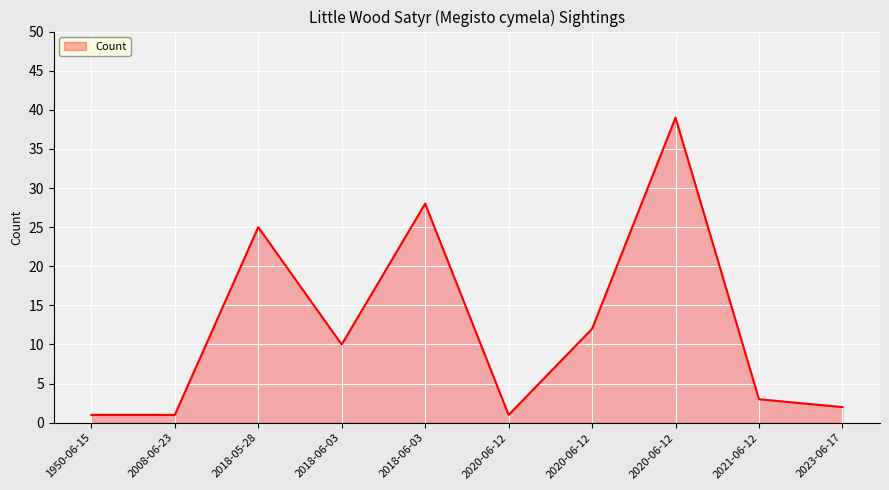

Which has a higher value, 1950-06-15 or 2020-06-12?

1950-06-15